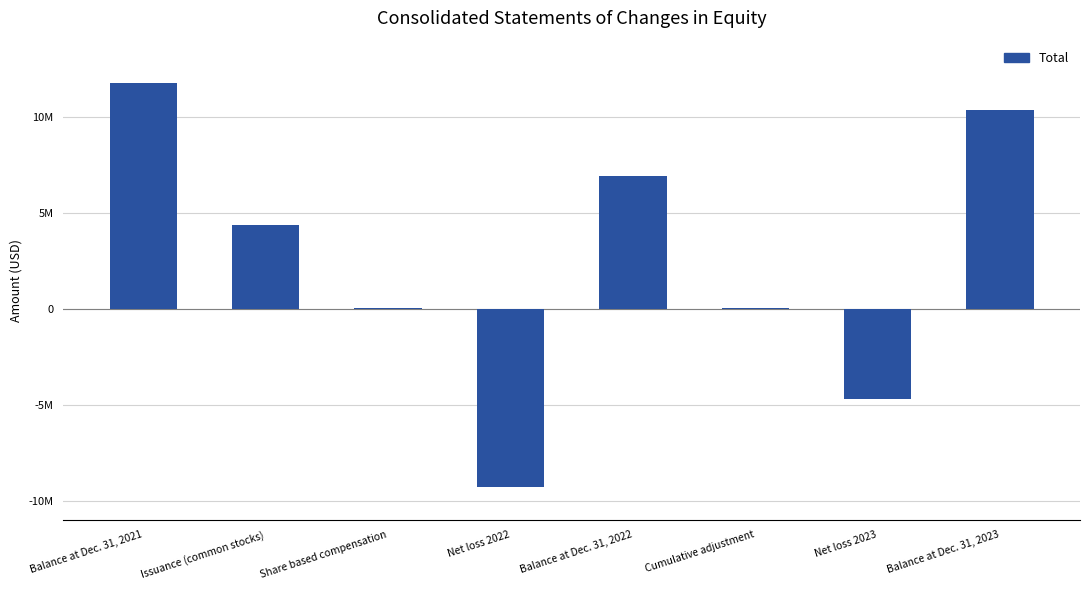

Does the chart contain stacked bars?

No